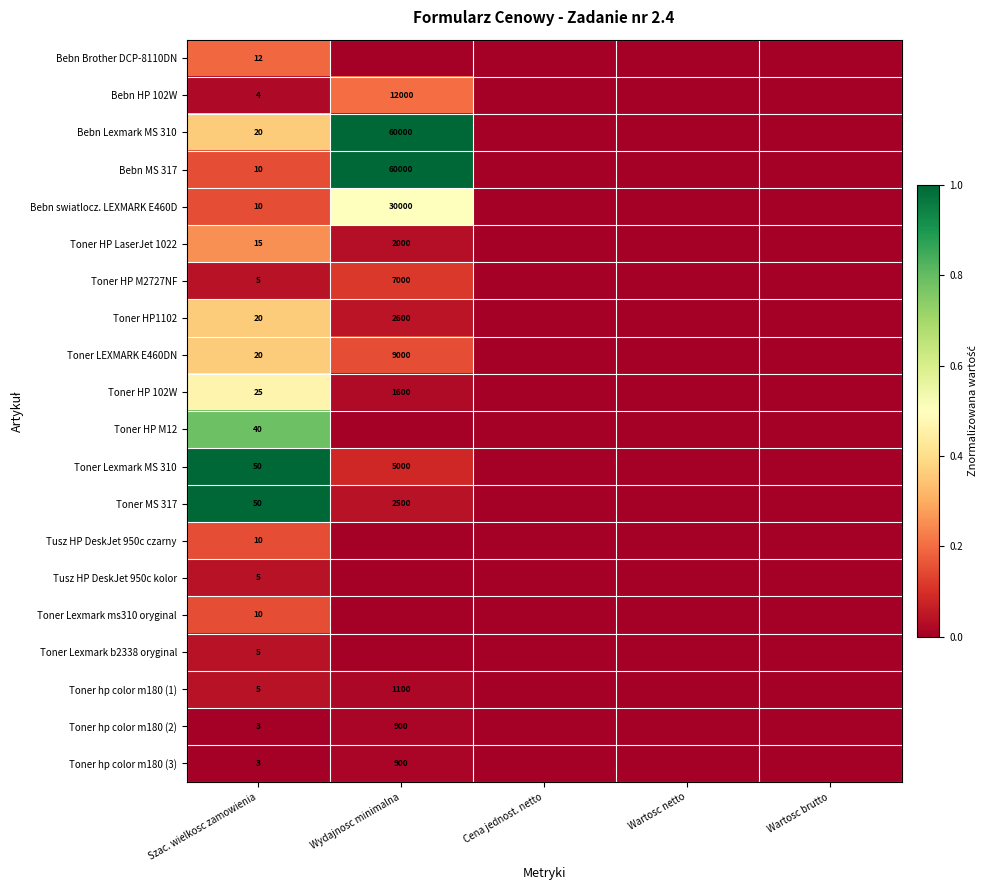

What is the spread (max minus min) of values at Szac. wielkosc zamowienia?

47